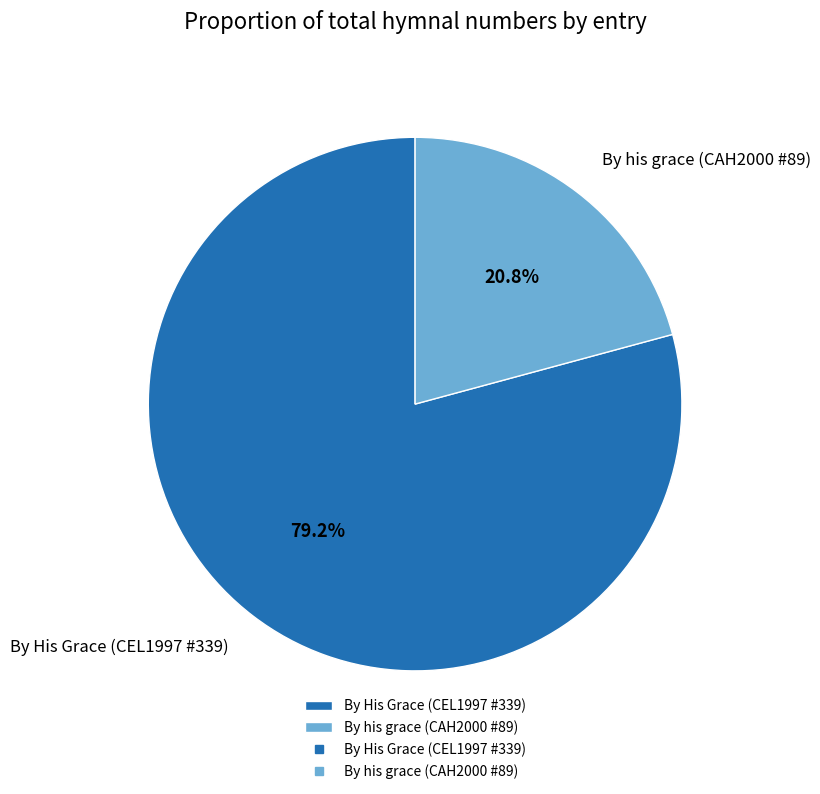

Does any single category account for the majority?

Yes